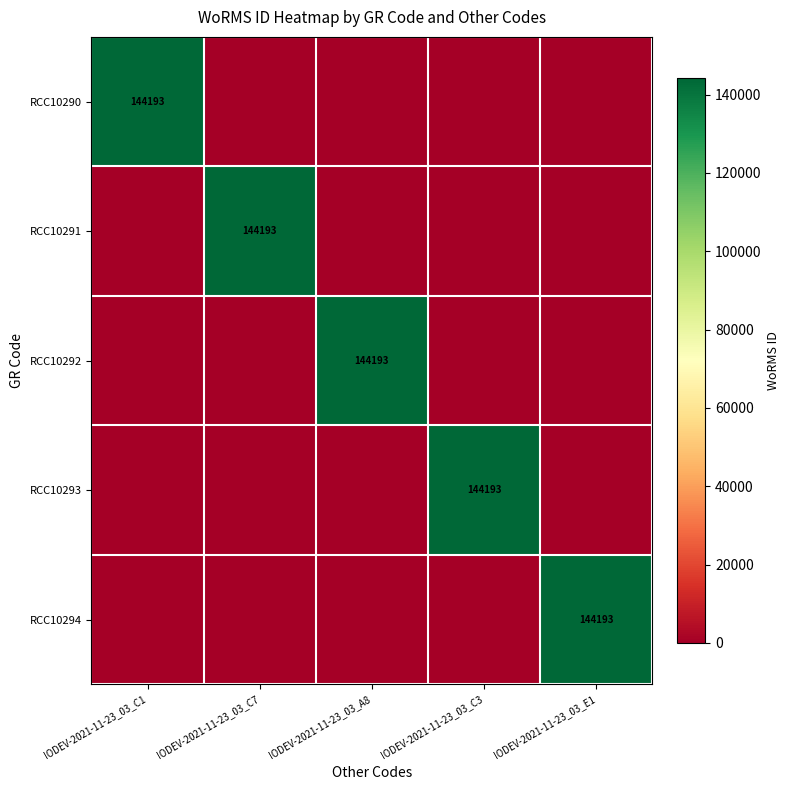

Is it true that RCC10294 equals 144193 at IODEV-2021-11-23_03_E1?

True